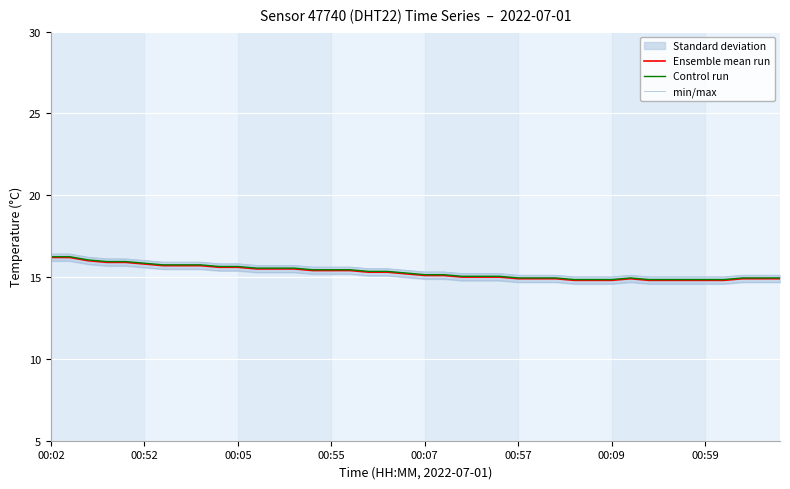

At which category is the sum across all series the highest?

00:02